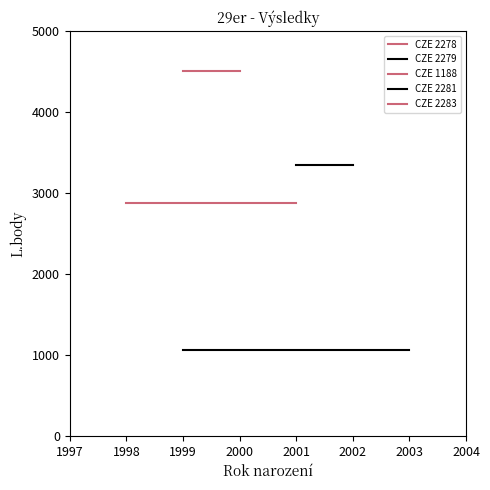

Which series has the largest total across all categories?

CZE 2278